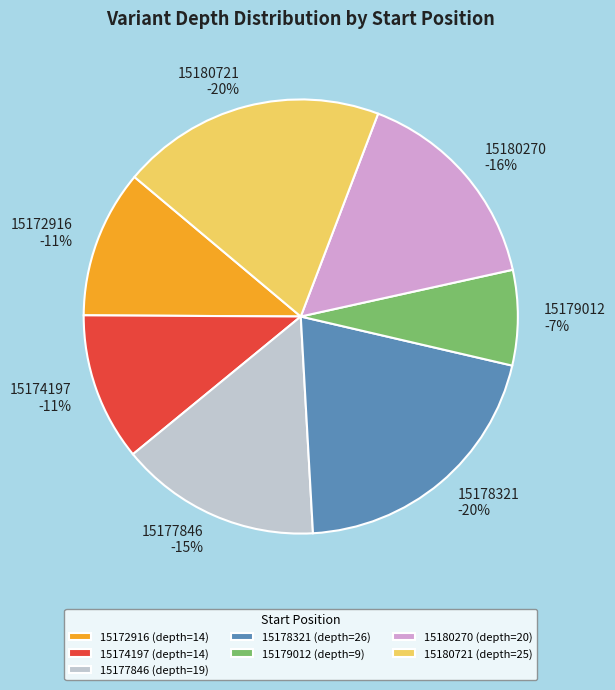

To the nearest percent, what percentage of the pie is 15179012?

7%